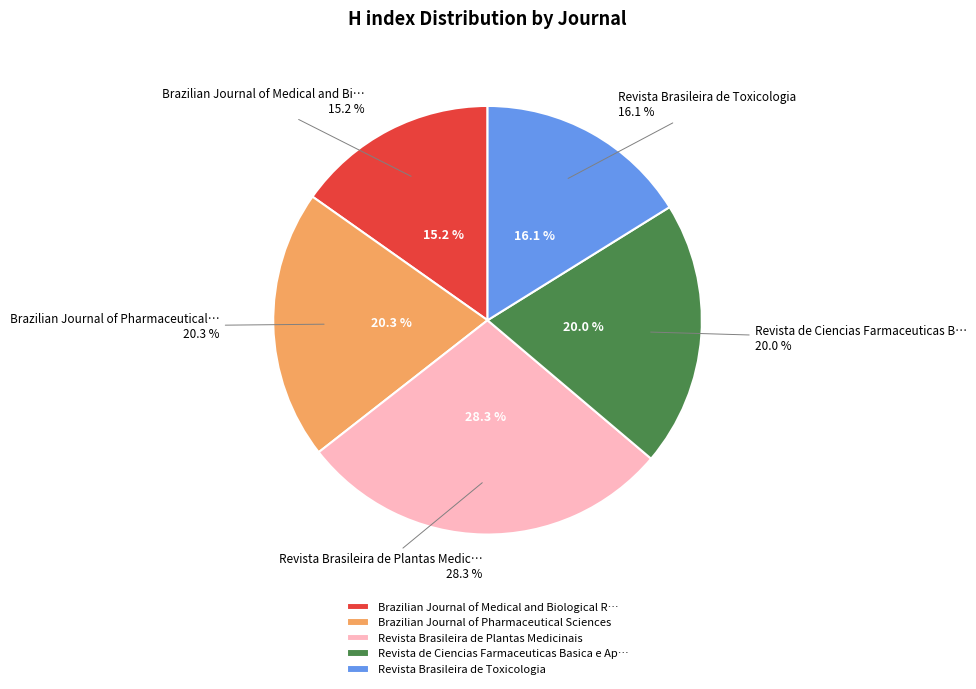

Combined, do Brazilian Journal of Pharmaceutical Sciences and Revista Brasileira de Plantas Medicinais account for over 50%?

No